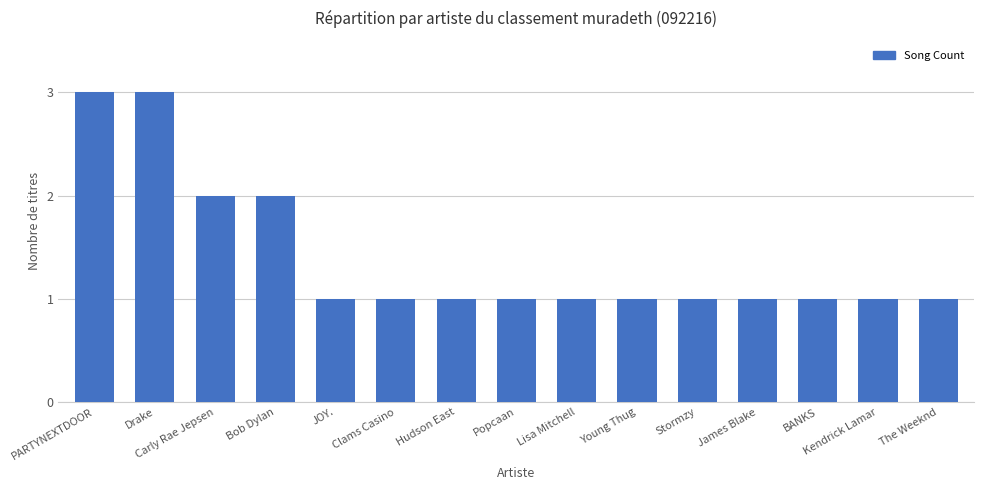

What is the difference between the values at Bob Dylan and Stormzy?

1